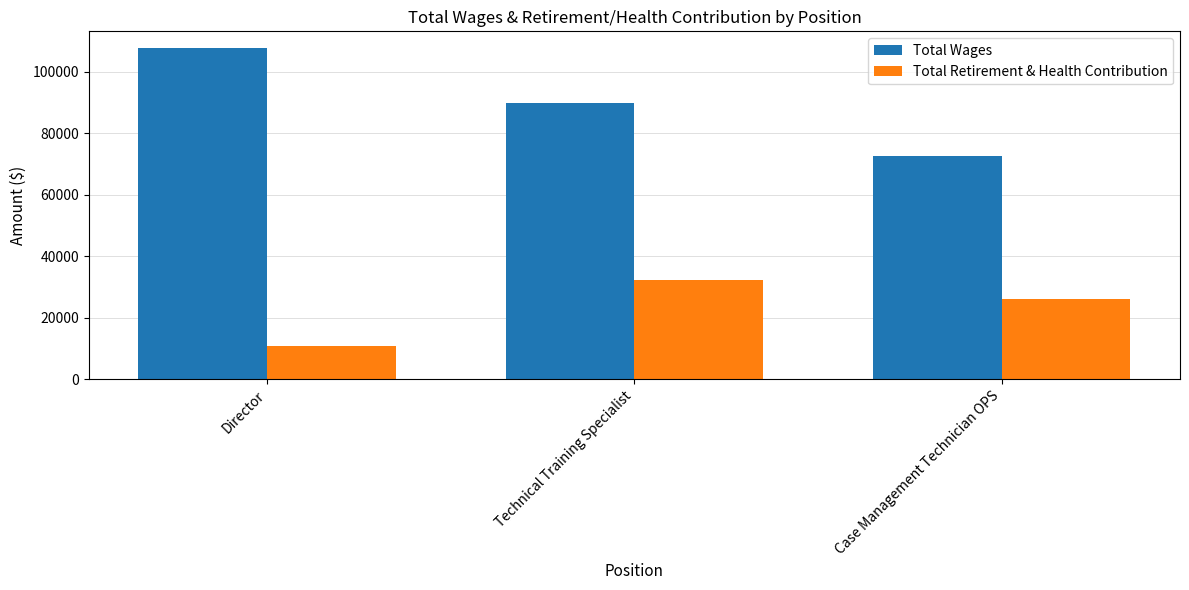

True or false: Total Wages has a value of 90029 at Technical Training Specialist.

True